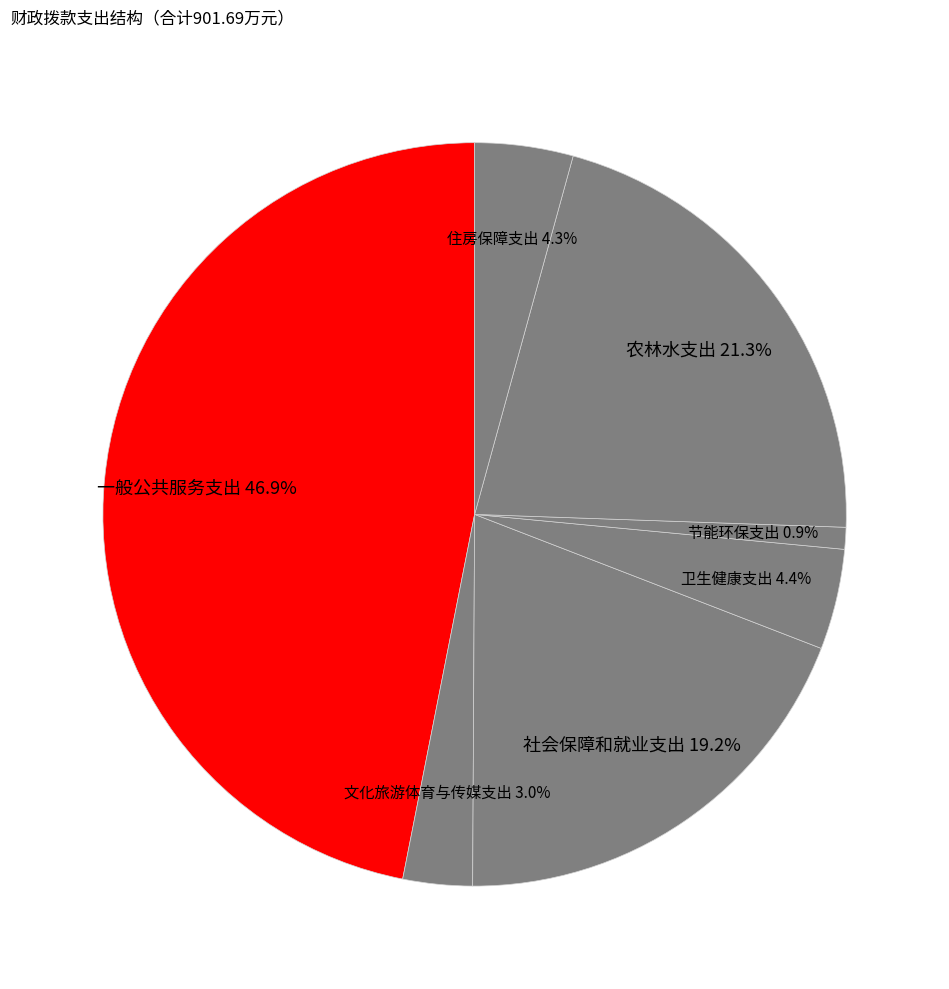

What is the largest slice in the pie chart?

一般公共服务支出